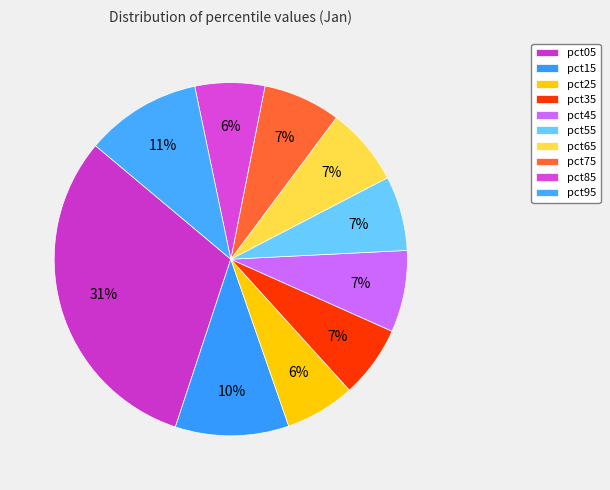

True or false: pct05 accounts for 25% of the total.

False